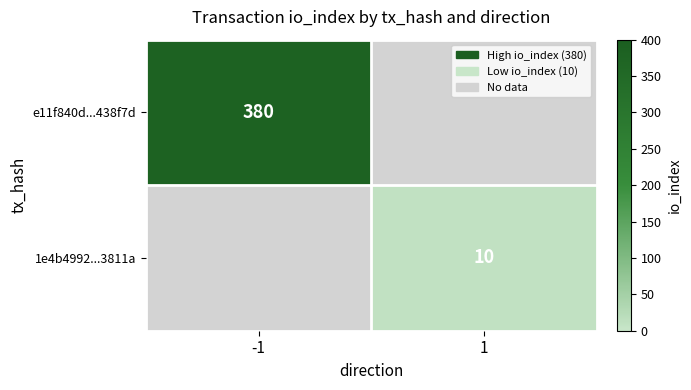

Which has a higher value, 1 or -1?

-1